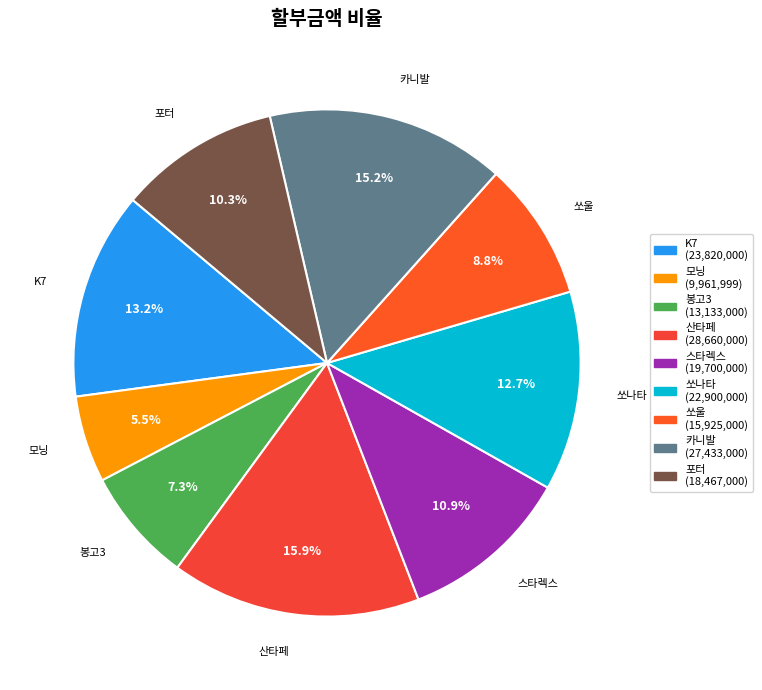

How many slices are in this pie chart?

9